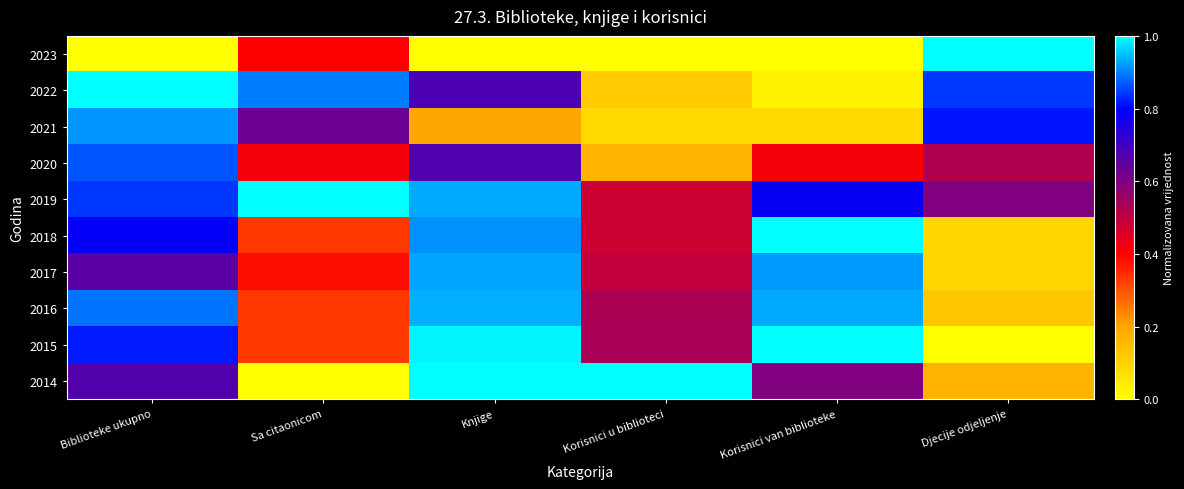

Rank the series at Sa citaonicom from lowest to highest value.

2014, 2015, 2016, 2018, 2017, 2023, 2020, 2021, 2022, 2019